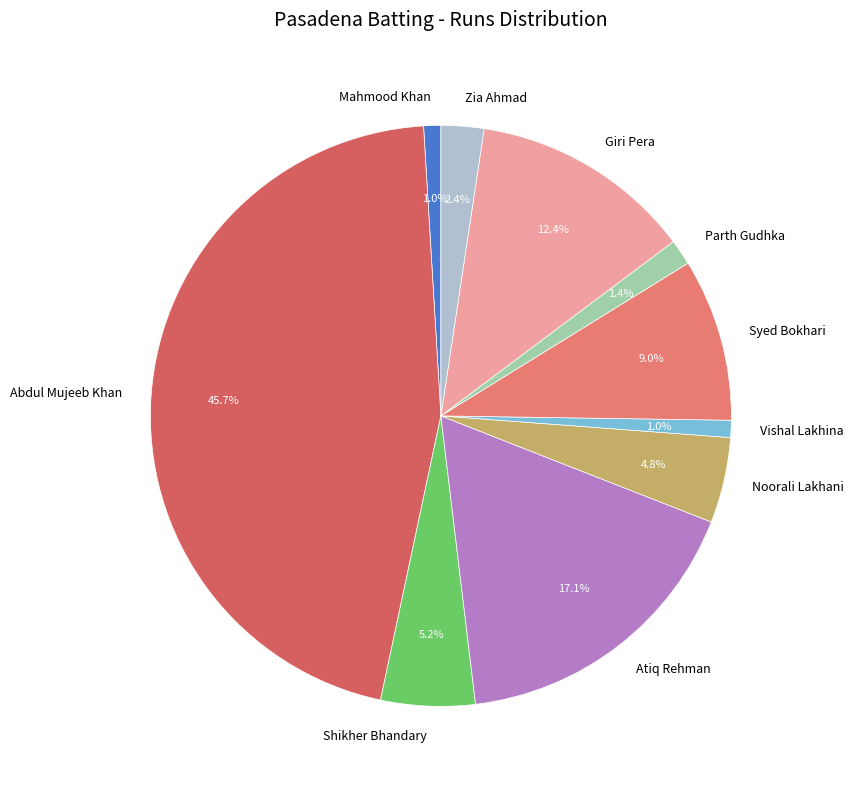

To the nearest percent, what percentage of the pie is Shikher Bhandary?

5%